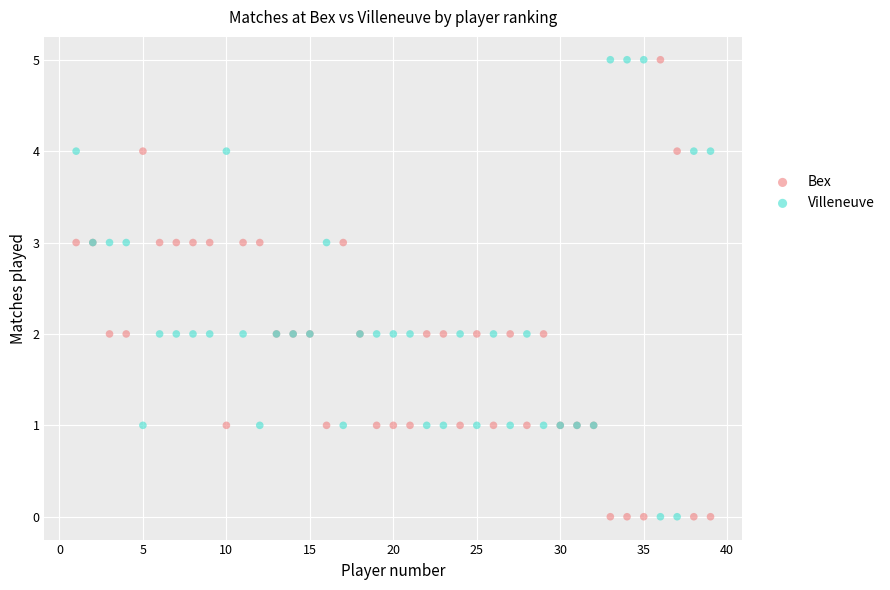

What is the X range (max minus min) for the scatter plot?

38